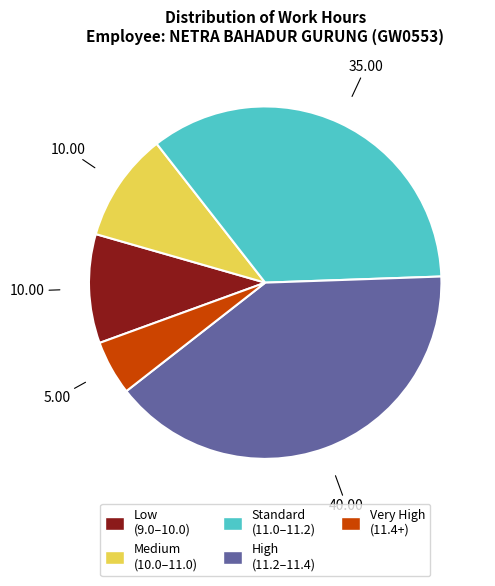

Does any single category account for the majority?

No